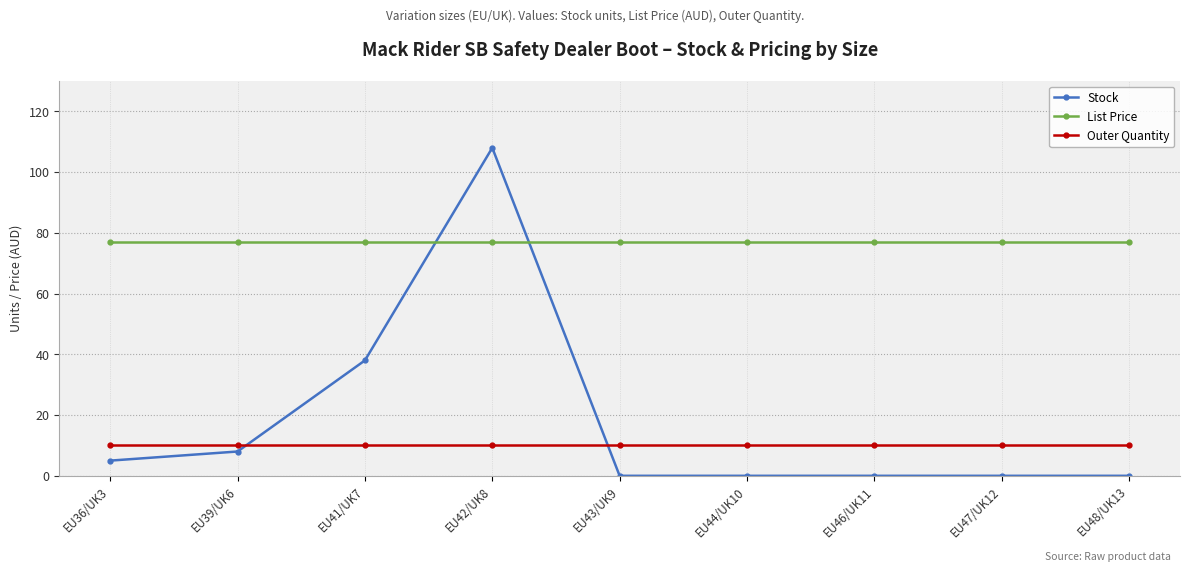

Reading left to right, extract all data points from this chart.

Stock: EU36/UK3=5.0	EU39/UK6=8.0	EU41/UK7=38.0	EU42/UK8=108.0	EU43/UK9=0.0	EU44/UK10=0.0	EU46/UK11=0.0	EU47/UK12=0.0	EU48/UK13=0.0
List Price: EU36/UK3=77.0	EU39/UK6=77.0	EU41/UK7=77.0	EU42/UK8=77.0	EU43/UK9=77.0	EU44/UK10=77.0	EU46/UK11=77.0	EU47/UK12=77.0	EU48/UK13=77.0
Outer Quantity: EU36/UK3=10.0	EU39/UK6=10.0	EU41/UK7=10.0	EU42/UK8=10.0	EU43/UK9=10.0	EU44/UK10=10.0	EU46/UK11=10.0	EU47/UK12=10.0	EU48/UK13=10.0